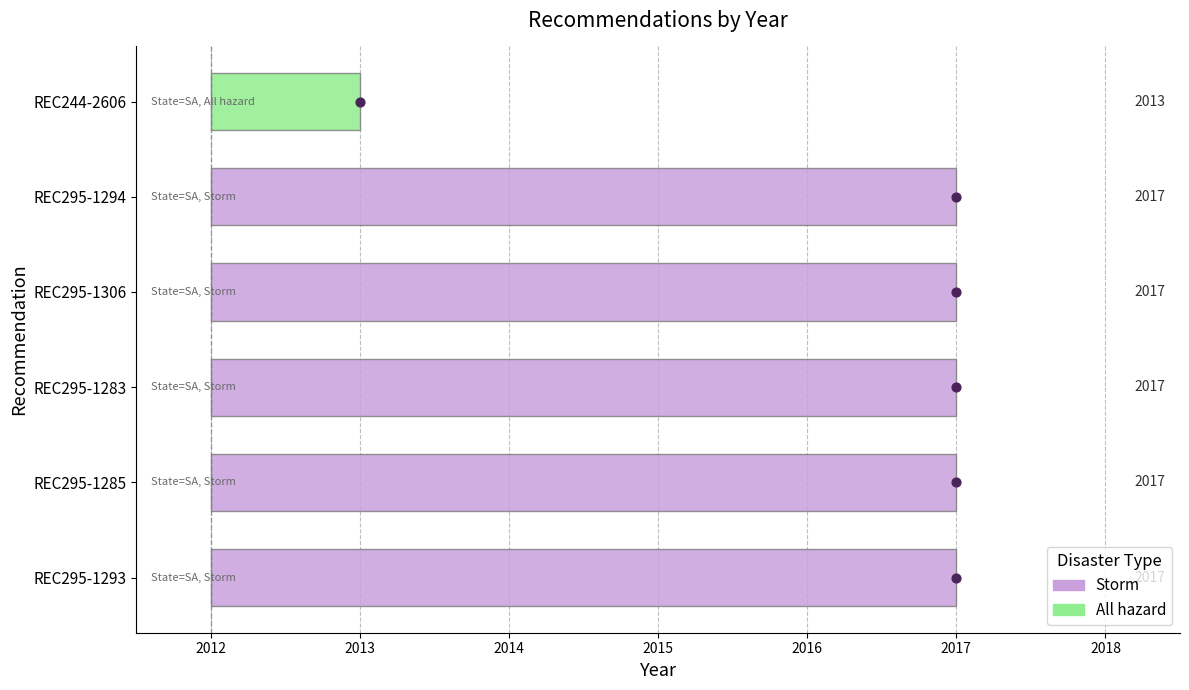

Which has a higher value, REC244-2606 or REC295-1294?

REC295-1294